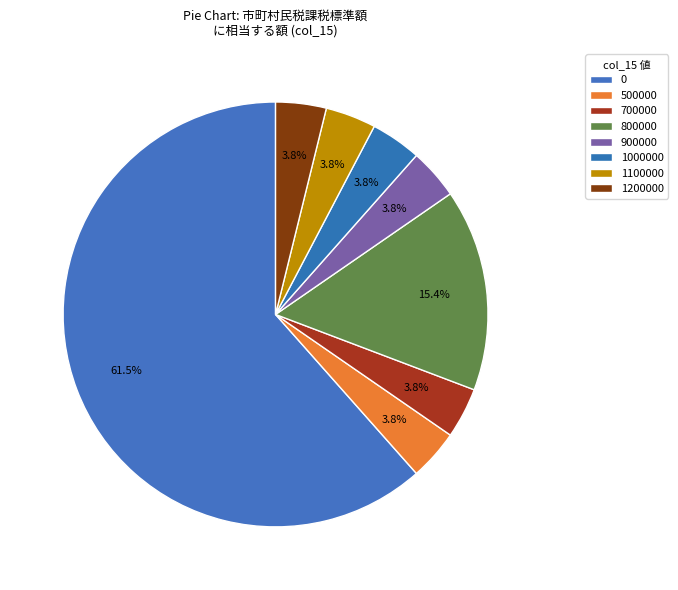

How many slices are in this pie chart?

8